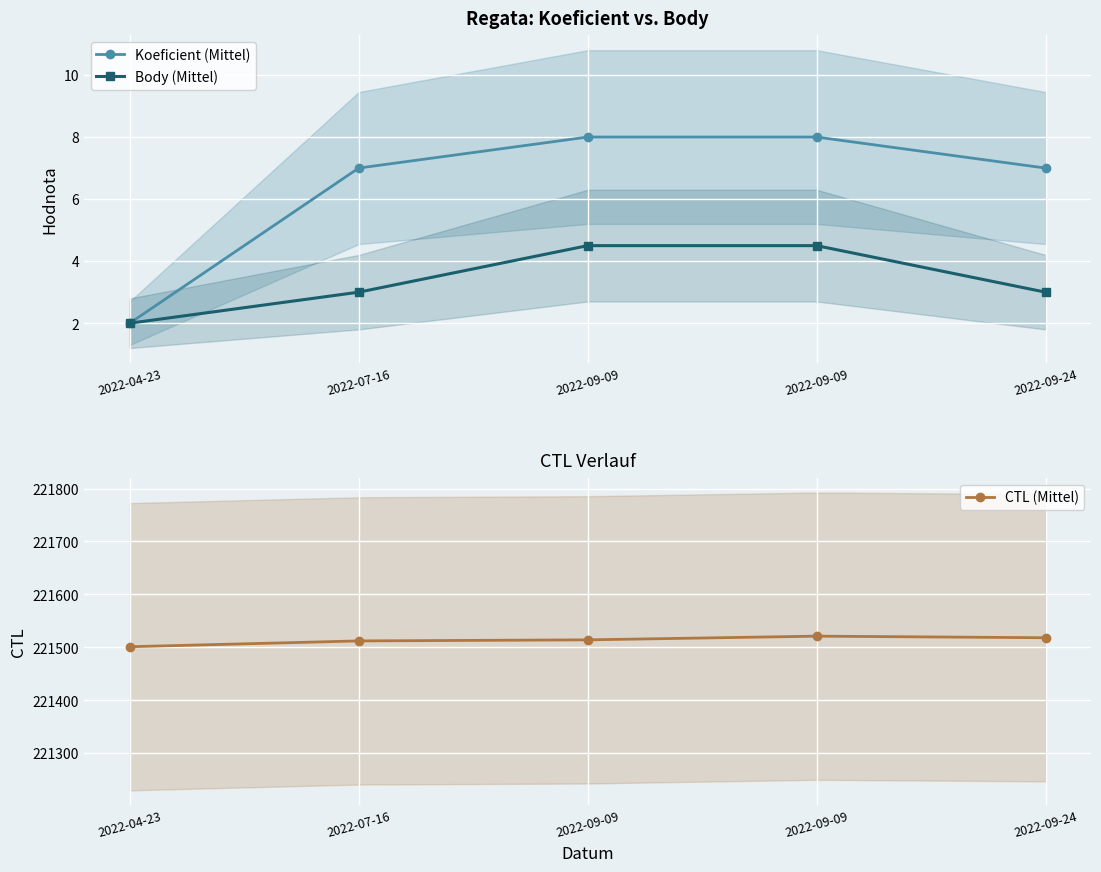

What is the total value across all series at 2022-09-24?

221528.0